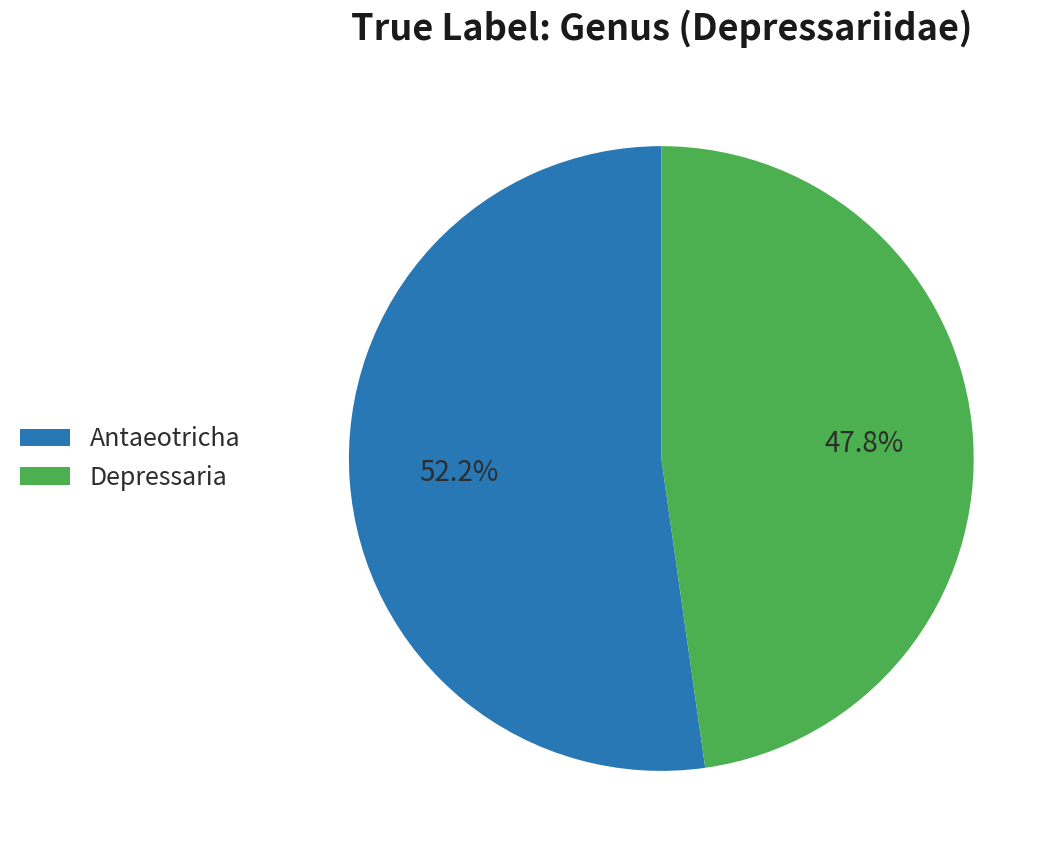

To the nearest percent, what percentage of the pie is Antaeotricha?

52%